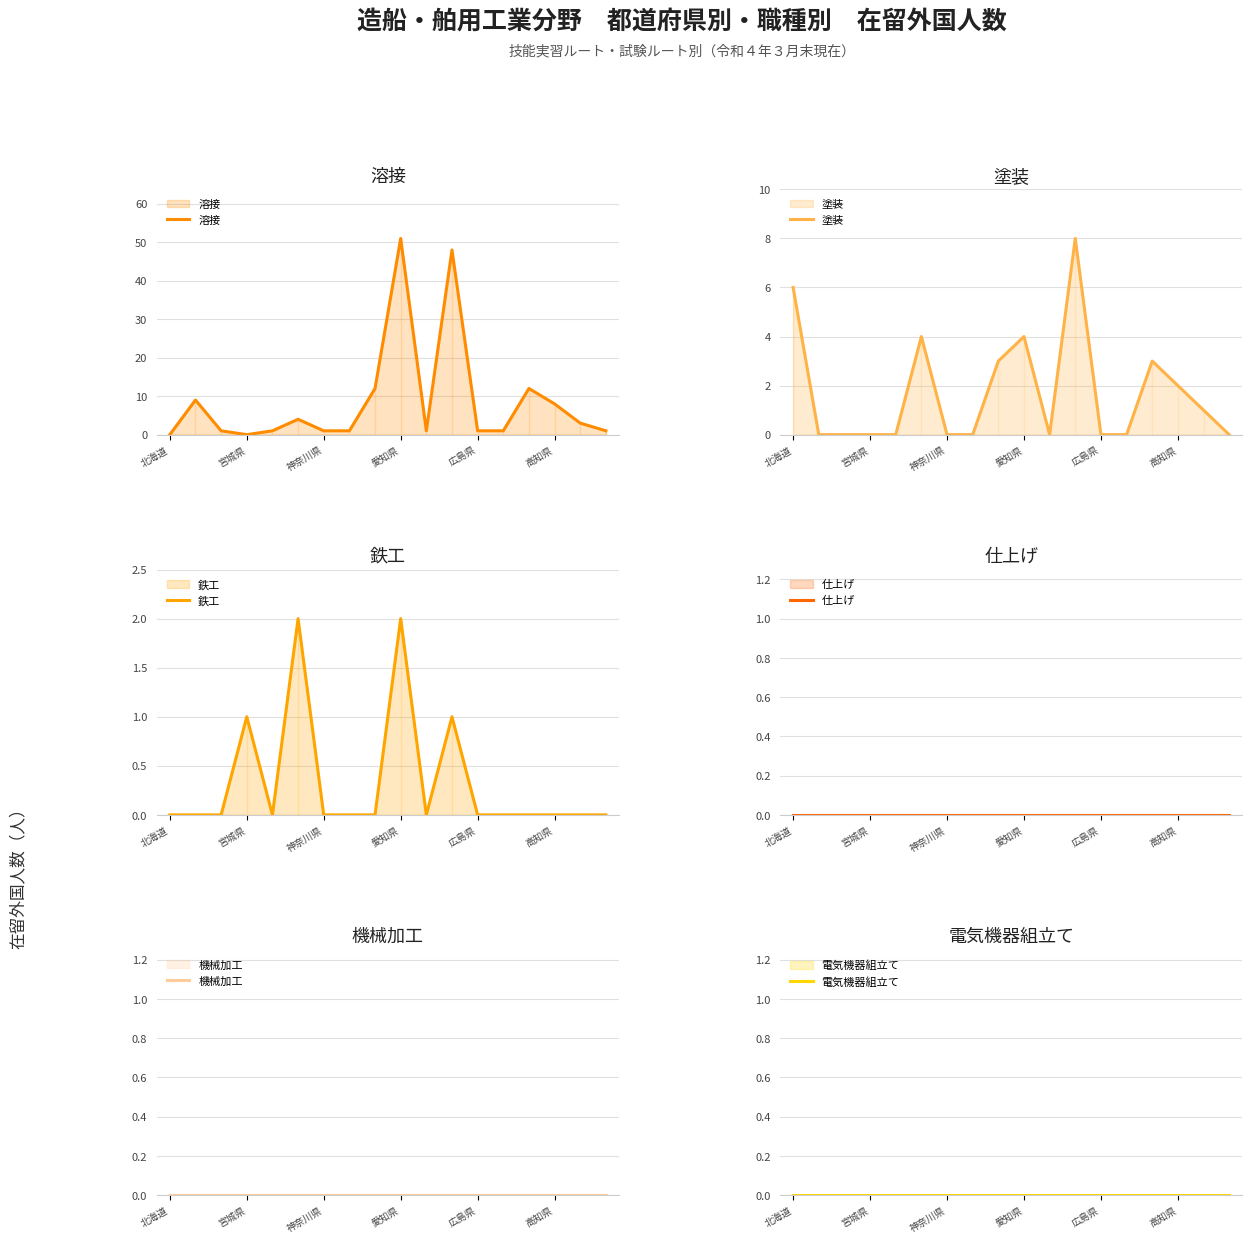

How many data points in 鉄工 are above 0?

4